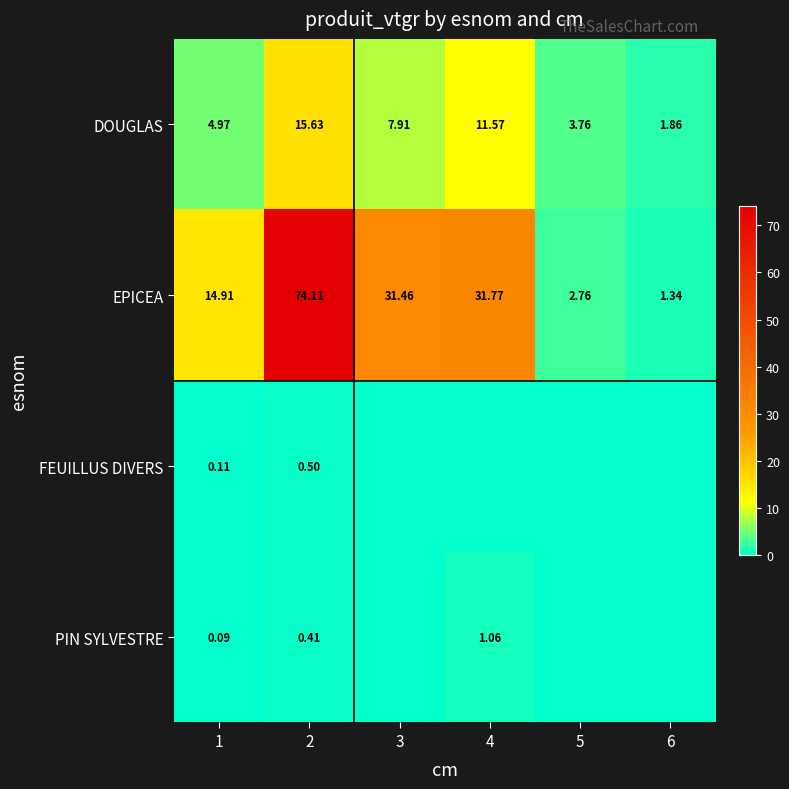

Between 1 and 5, which is larger?

1